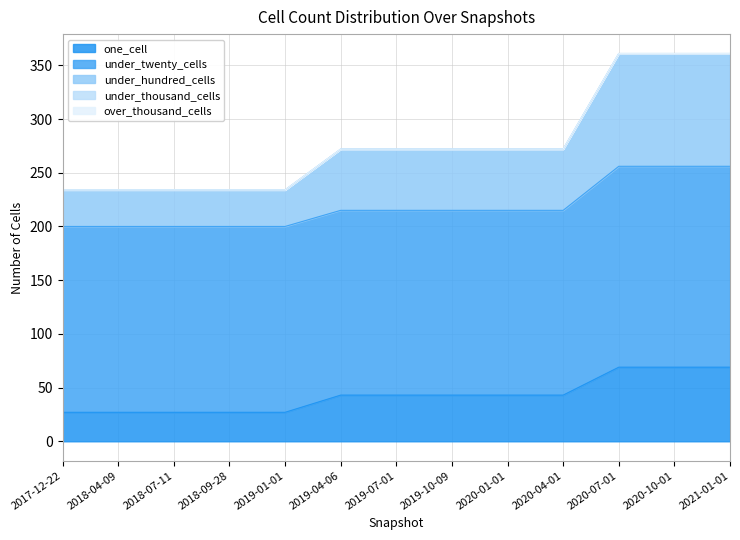

What is the spread (max minus min) of values at 2018-09-28?

173